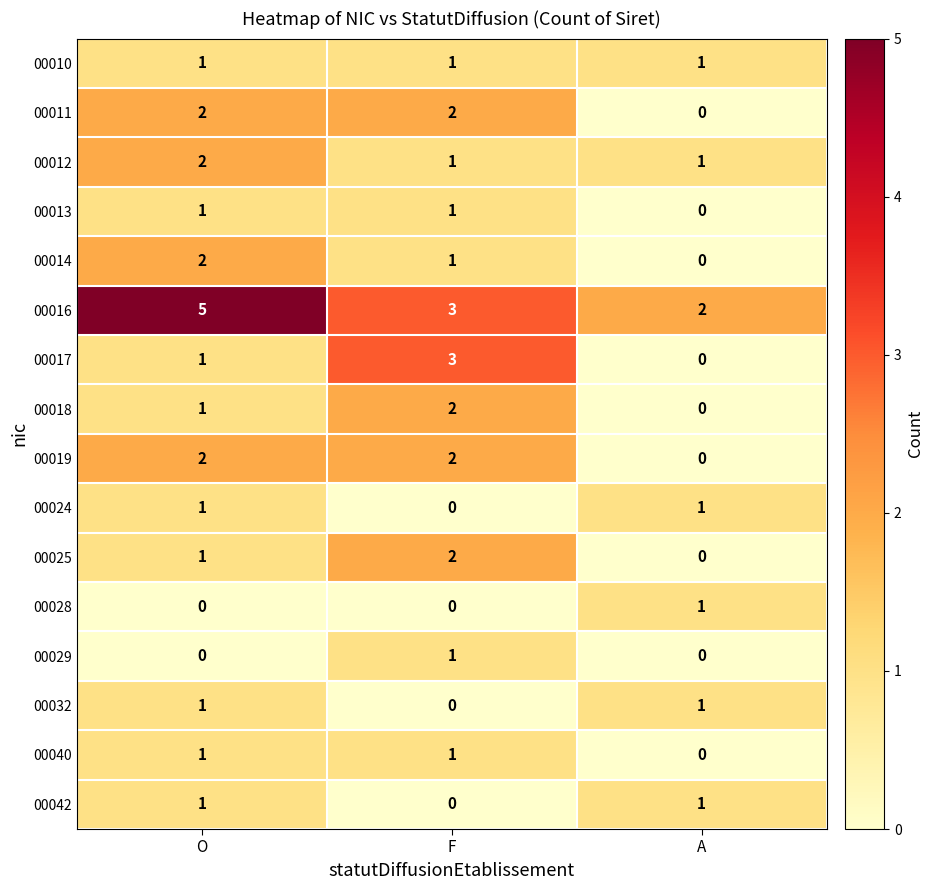

Count the 00040 values in the range 0 to 1.

3